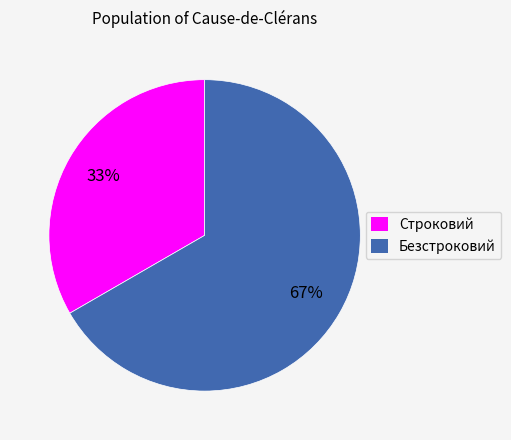

To the nearest percent, what is the combined percentage of Строковий and Безстроковий?

100%